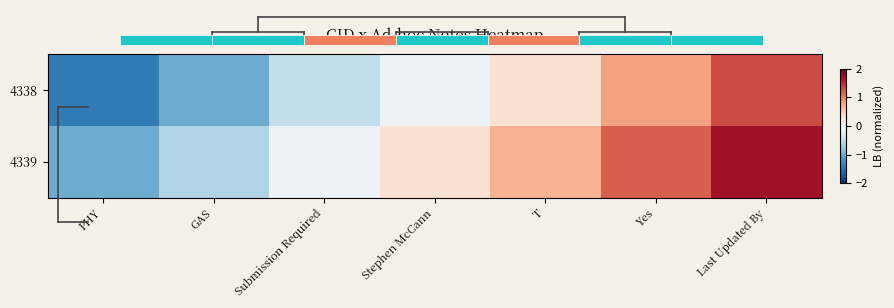

List the series in order of their overall mean, lowest first.

4338, 4339